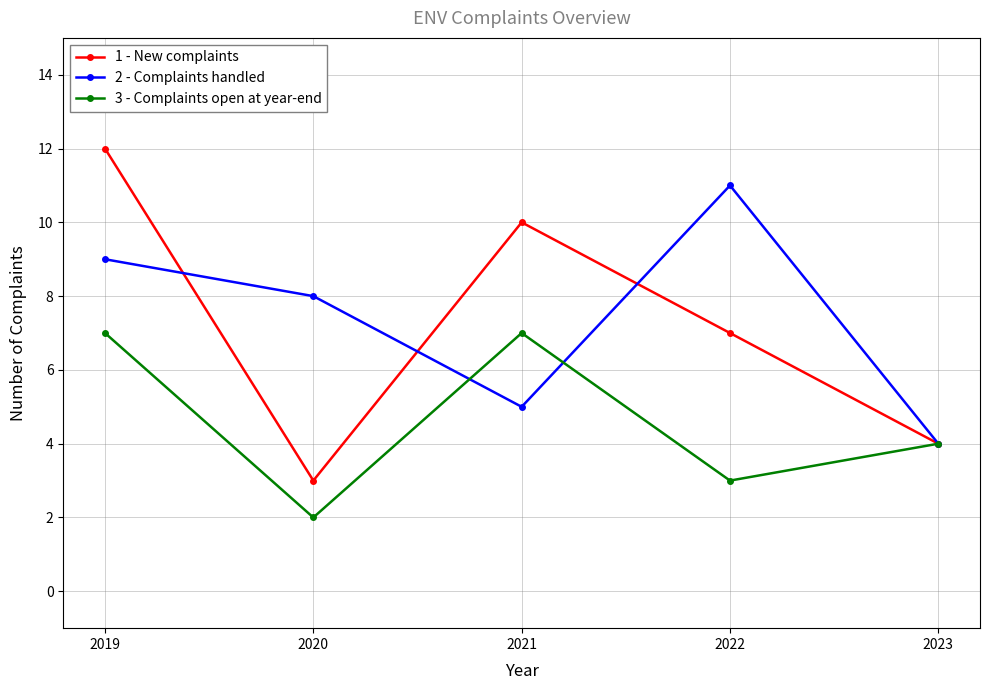

Where is 3 - Complaints open at year-end nearest to the value 4?

2023